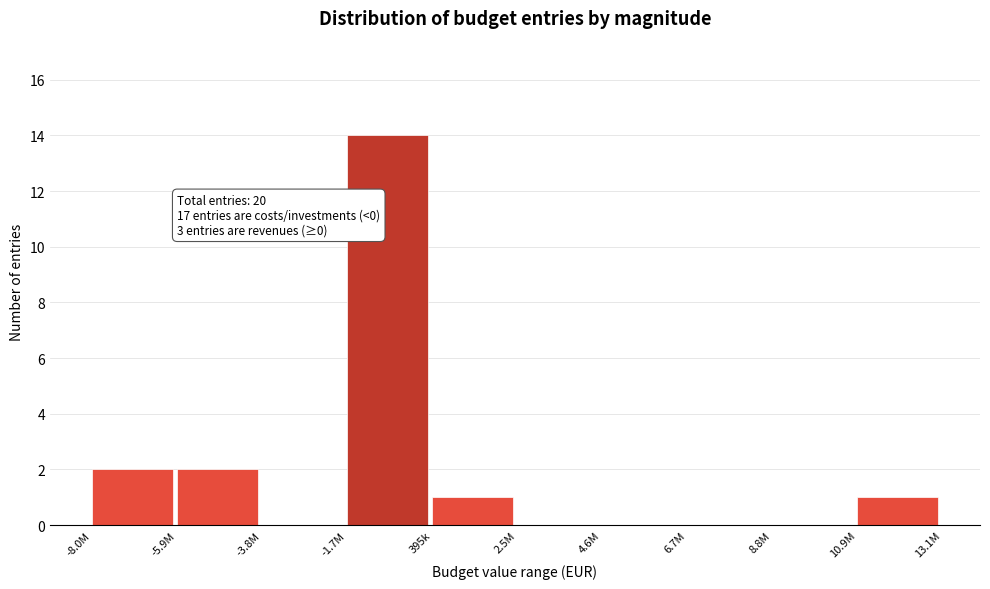

Reading right to left, transcribe all the data shown in this chart.

10.9M=1	8.8M=0	6.7M=0	4.6M=0	2.5M=0	395k=1	-1.7M=14	-3.8M=0	-5.9M=2	-8.0M=2